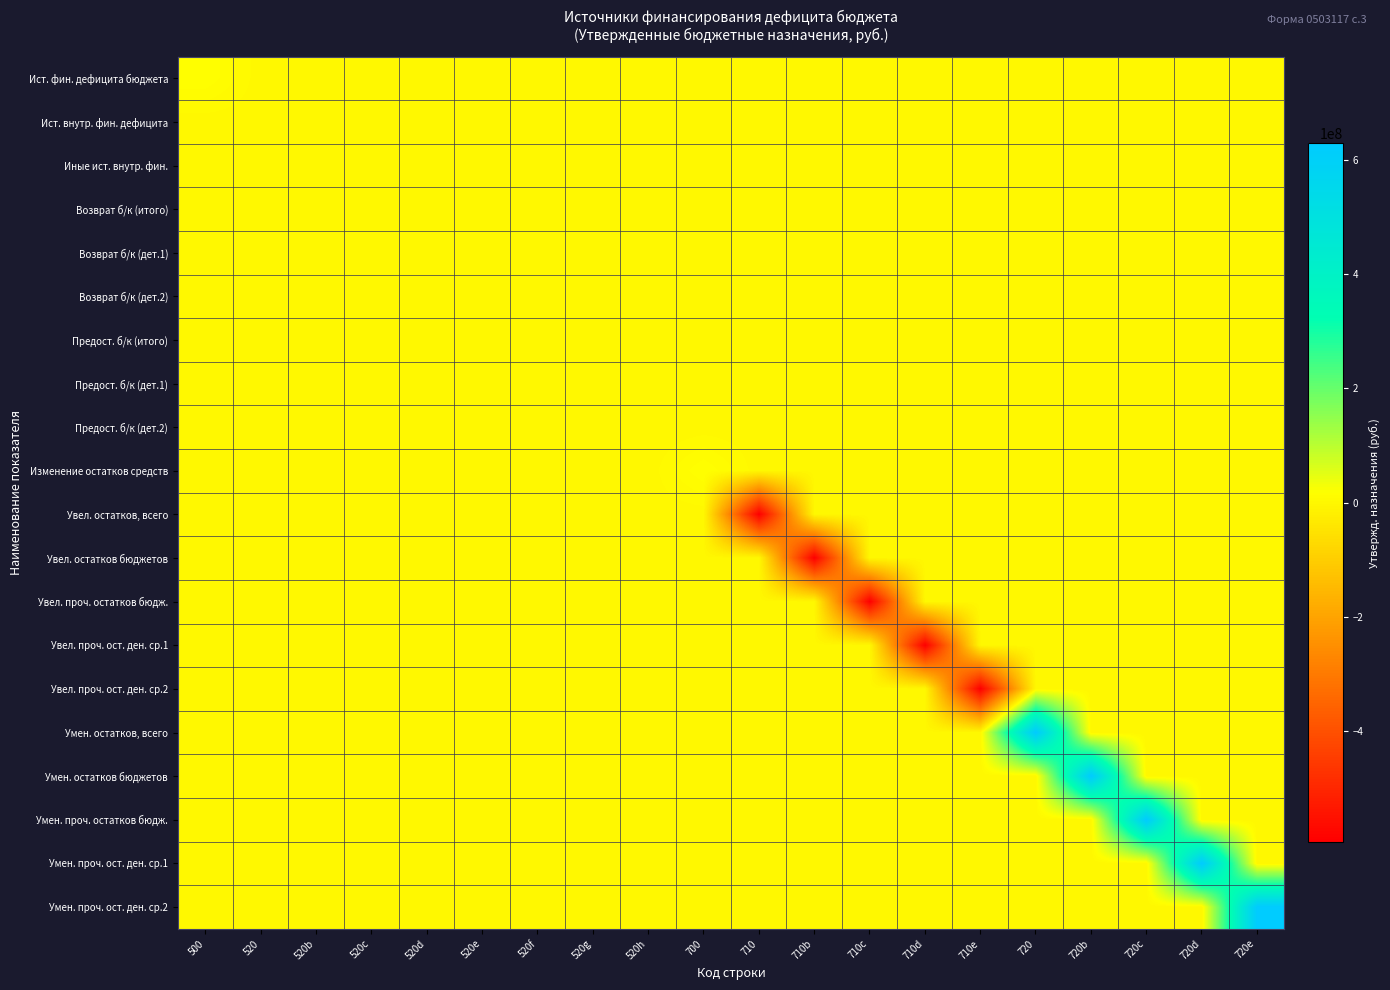

What is the total value across all series at 710c?

-593869558.7